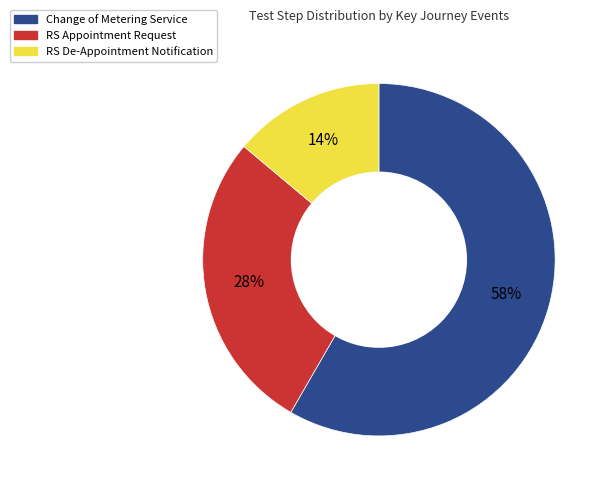

Which category accounts for the majority?

Change of Metering Service